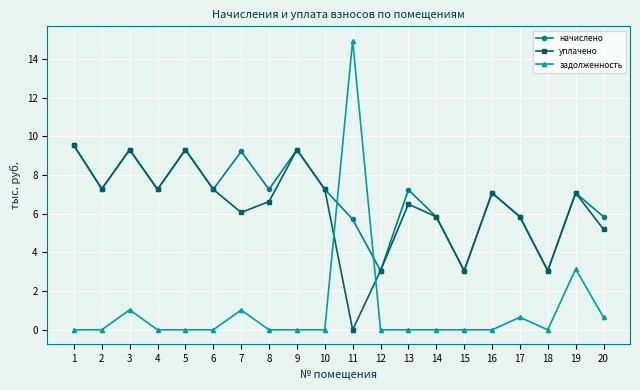

What are all the series names shown in the legend?

начислено, уплачено, задолженность